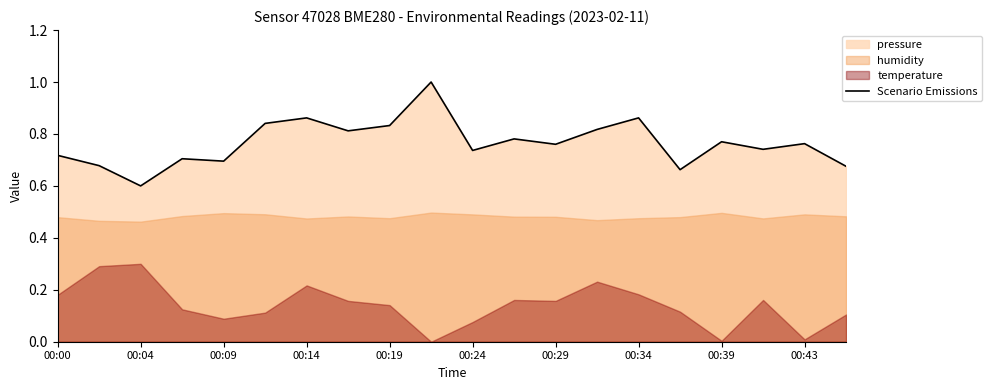

The Scenario Emissions series shows 0.7 at 00:09. True or false?

True